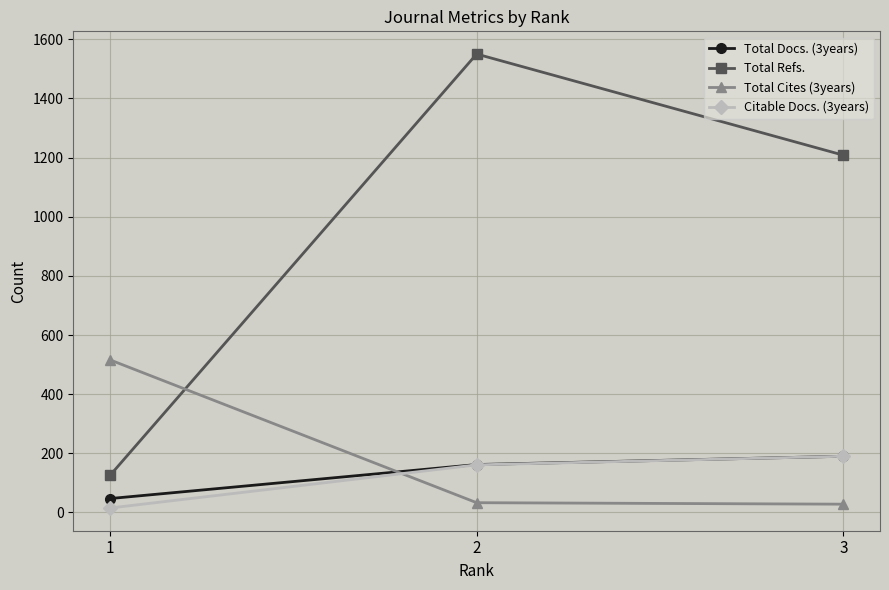

Is this an area chart (filled region under the line)?

No